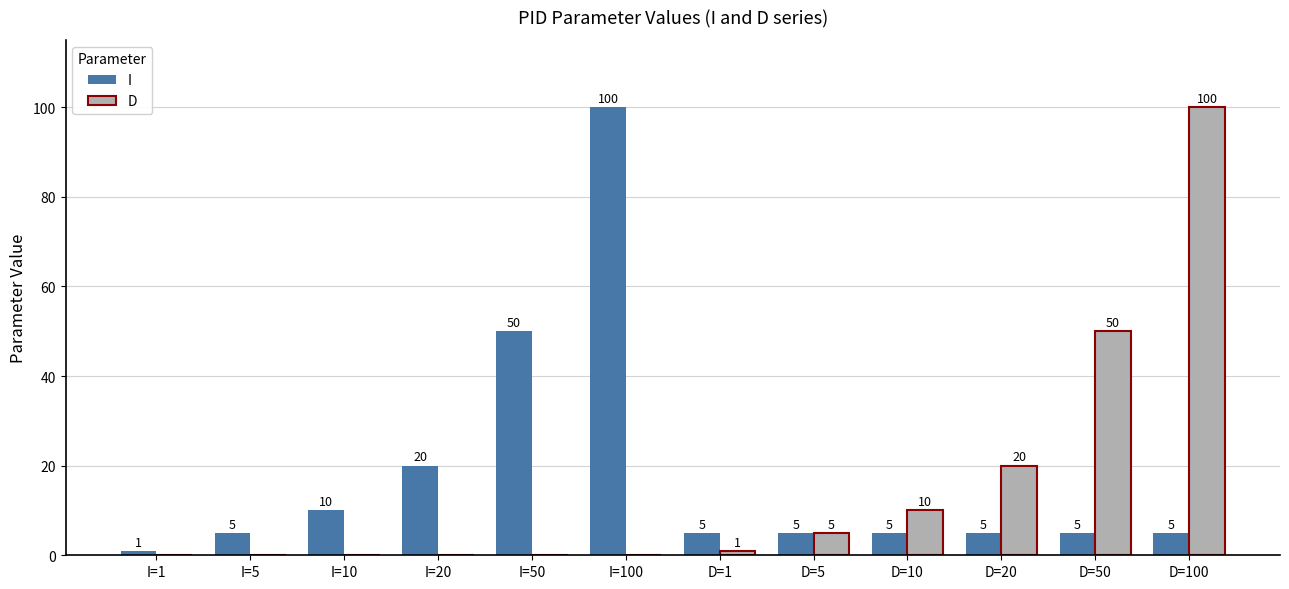

Count the number of categories in the chart.

12